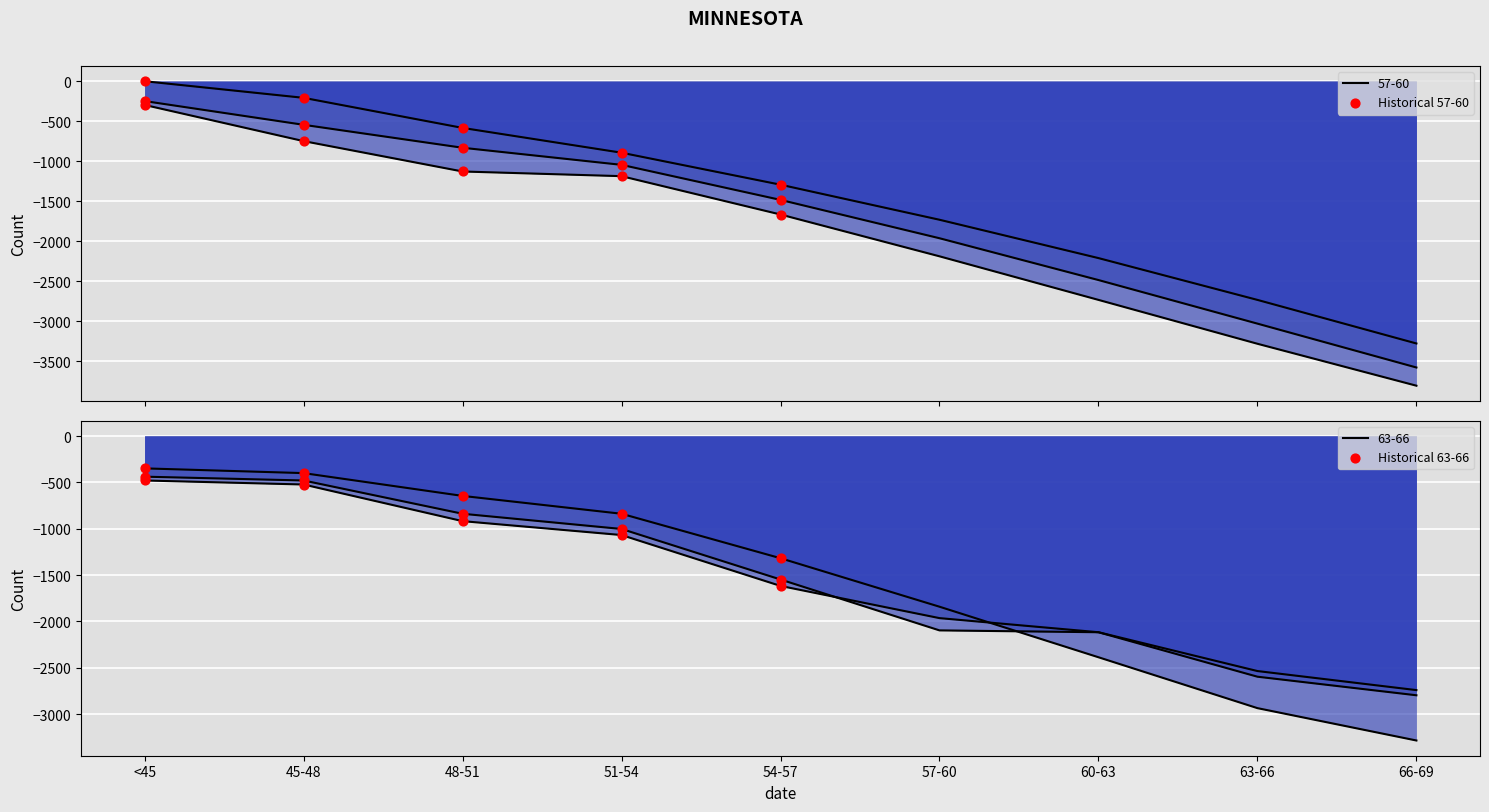

What is the total value across all series at 54-57?

-8928.1